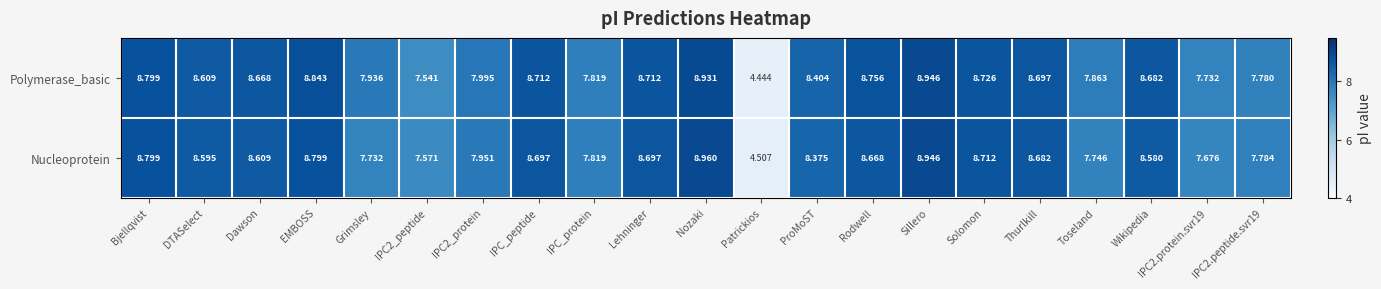

At which category is the sum across all series the highest?

Sillero